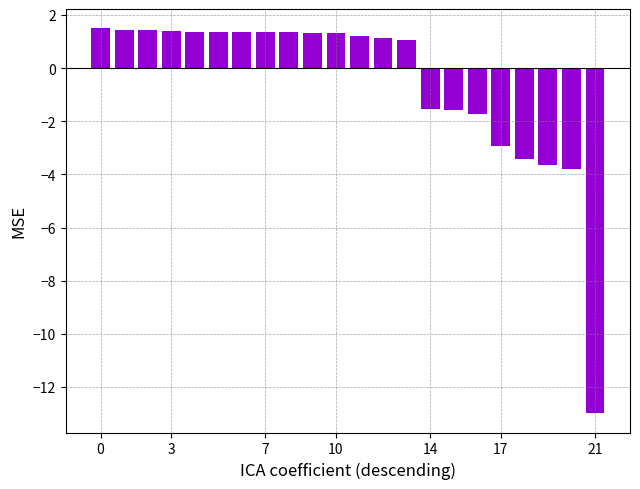

What is the value of the 5th bar from the left?

1.4